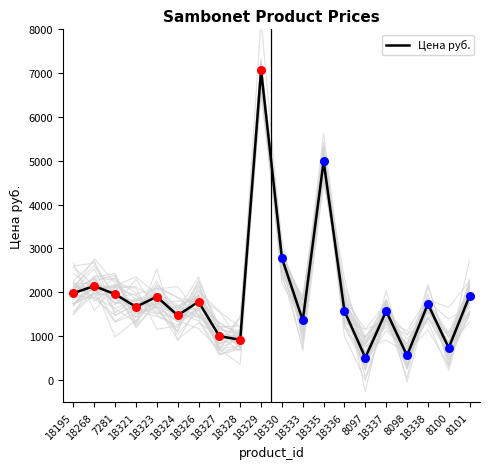

What is the ratio of the value at 8098 to the value at 18336?

0.4